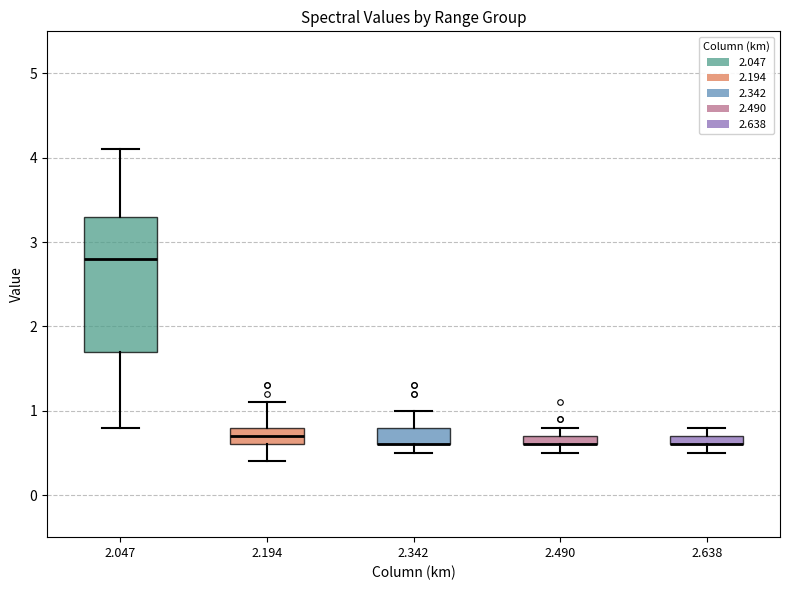

Which box is the tallest, from its lower edge to its upper edge?

2.047